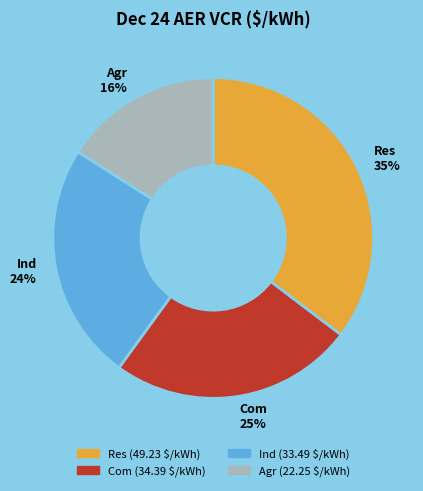

Count the number of slices in the pie.

4